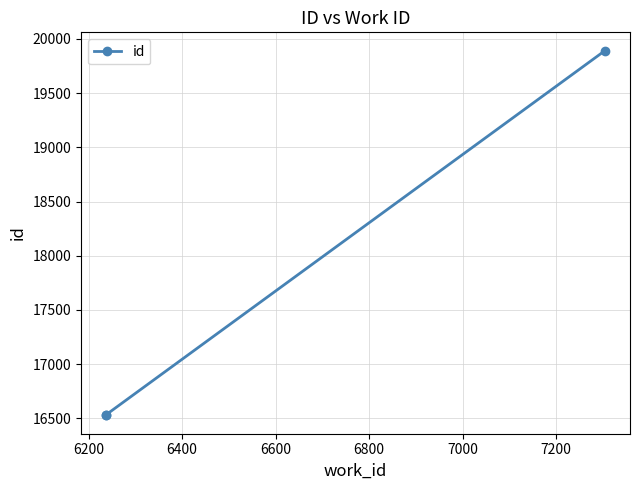

What is the difference between the maximum and minimum values?

3366